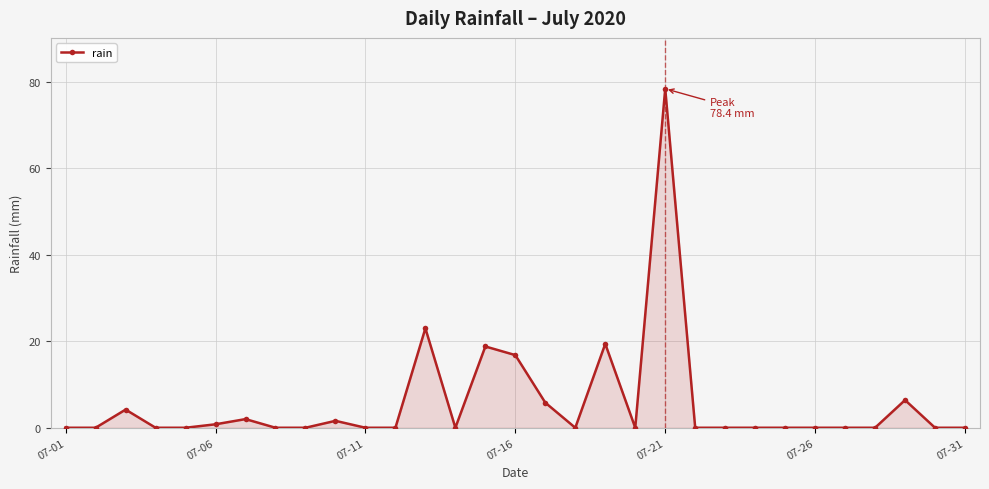

True or false: the data has more than 1 interior local peaks.

True